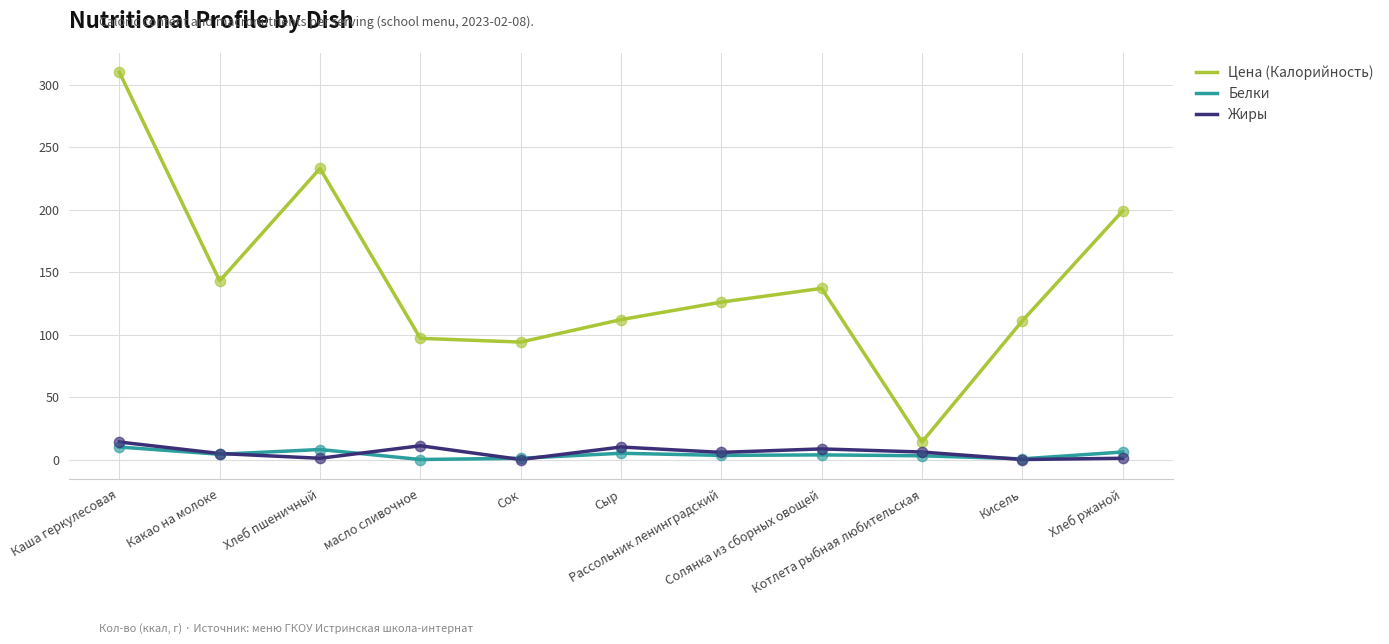

Is the value of Цена (Калорийность) at масло сливочное greater than the value of Белки at масло сливочное?

Yes